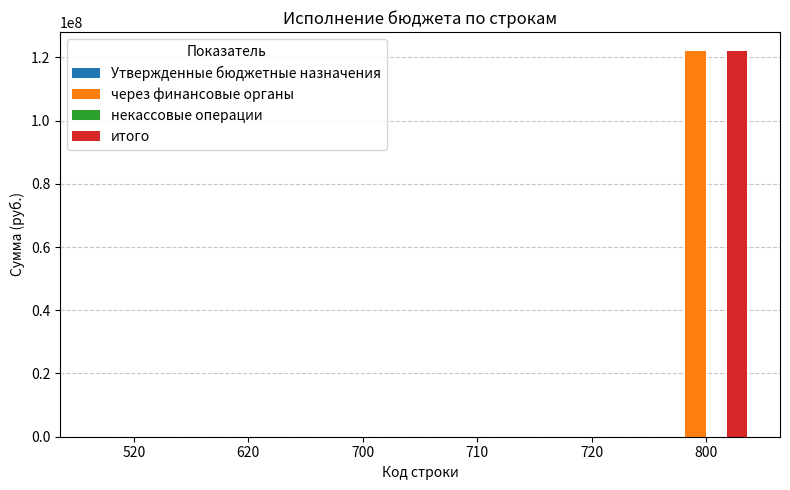

Reading left to right, transcribe all the data shown in this chart.

через финансовые органы: 520=0.0	620=0.0	700=0.0	710=0.0	720=0.0	800=121888788.6
итого: 520=0.0	620=0.0	700=0.0	710=0.0	720=0.0	800=121888788.6